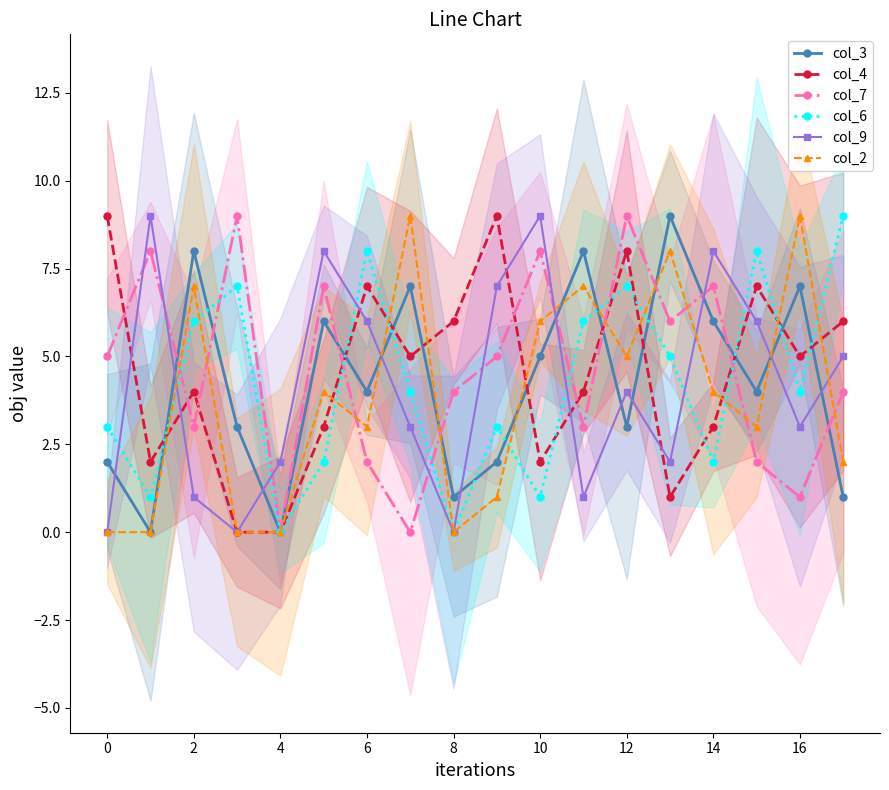

True or false: col_2 has a value of 3 at 12.

False